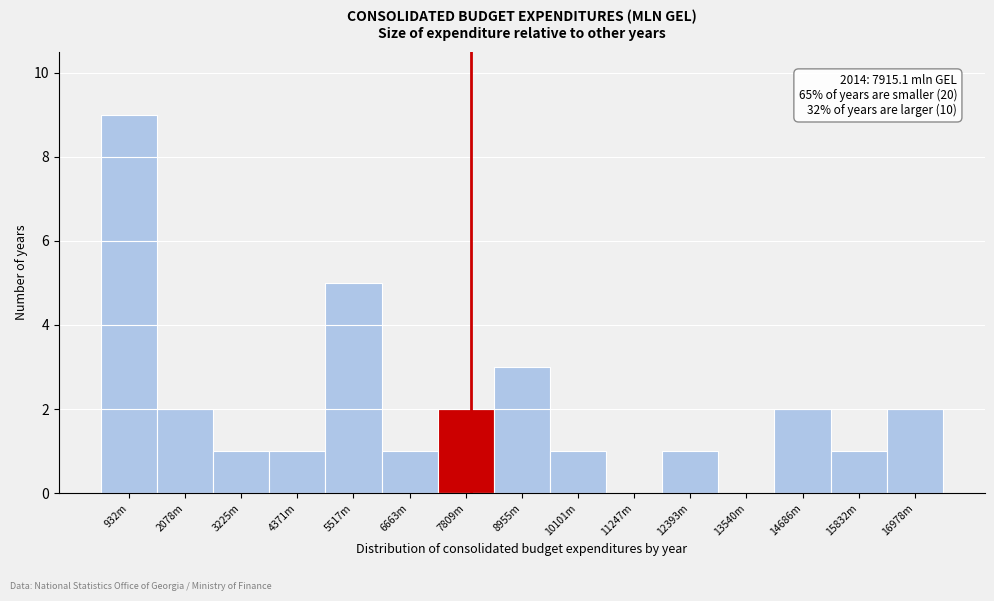

Reading left to right, list all the values displayed in this chart.

932m=9	2078m=2	3225m=1	4371m=1	5517m=5	6663m=1	7809m=2	8955m=3	10101m=1	11247m=0	12393m=1	13540m=0	14686m=2	15832m=1	16978m=2